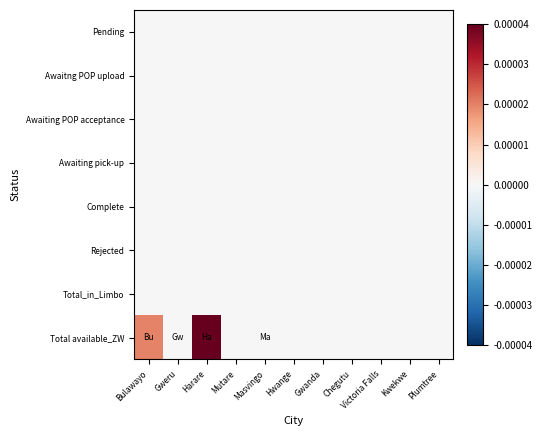

Reading left to right, what are all the values shown in this chart?

Pending: Bulawayo=0.0	Gweru=0.0	Harare=0.0	Mutare=0.0	Masvingo=0.0	Hwange=0.0	Gwanda=0.0	Chegutu=0.0	Victoria Falls=0.0	Kwekwe=0.0	Plumtree=0.0
Awaitng POP upload: Bulawayo=0.0	Gweru=0.0	Harare=0.0	Mutare=0.0	Masvingo=0.0	Hwange=0.0	Gwanda=0.0	Chegutu=0.0	Victoria Falls=0.0	Kwekwe=0.0	Plumtree=0.0
Awaiting POP acceptance: Bulawayo=0.0	Gweru=0.0	Harare=0.0	Mutare=0.0	Masvingo=0.0	Hwange=0.0	Gwanda=0.0	Chegutu=0.0	Victoria Falls=0.0	Kwekwe=0.0	Plumtree=0.0
Awaiting pick-up: Bulawayo=0.0	Gweru=0.0	Harare=0.0	Mutare=0.0	Masvingo=0.0	Hwange=0.0	Gwanda=0.0	Chegutu=0.0	Victoria Falls=0.0	Kwekwe=0.0	Plumtree=0.0
Complete: Bulawayo=0.0	Gweru=0.0	Harare=0.0	Mutare=0.0	Masvingo=0.0	Hwange=0.0	Gwanda=0.0	Chegutu=0.0	Victoria Falls=0.0	Kwekwe=0.0	Plumtree=0.0
Rejected: Bulawayo=0.0	Gweru=0.0	Harare=0.0	Mutare=0.0	Masvingo=0.0	Hwange=0.0	Gwanda=0.0	Chegutu=0.0	Victoria Falls=0.0	Kwekwe=0.0	Plumtree=0.0
Total_in_Limbo: Bulawayo=0.0	Gweru=0.0	Harare=0.0	Mutare=0.0	Masvingo=0.0	Hwange=0.0	Gwanda=0.0	Chegutu=0.0	Victoria Falls=0.0	Kwekwe=0.0	Plumtree=0.0
Total available_ZW: Bulawayo=0.0	Gweru=0.0	Harare=0.0	Mutare=0.0	Masvingo=0.0	Hwange=0.0	Gwanda=0.0	Chegutu=0.0	Victoria Falls=0.0	Kwekwe=0.0	Plumtree=0.0